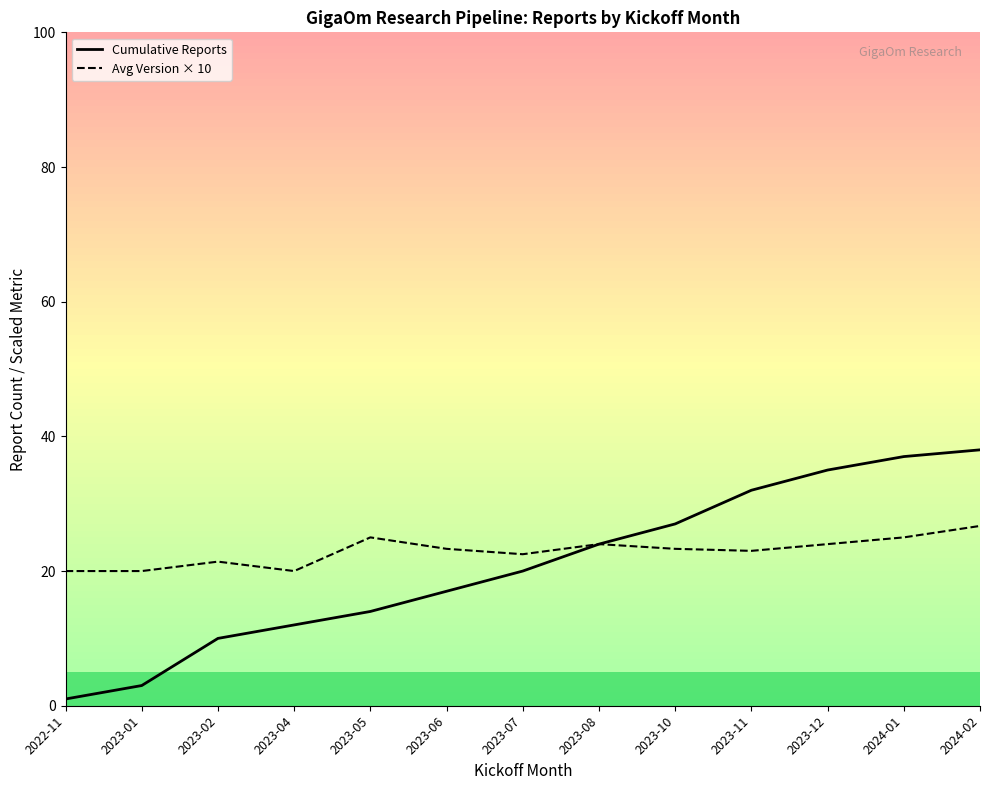

What is the total value across all series at 2022-11?

21.0